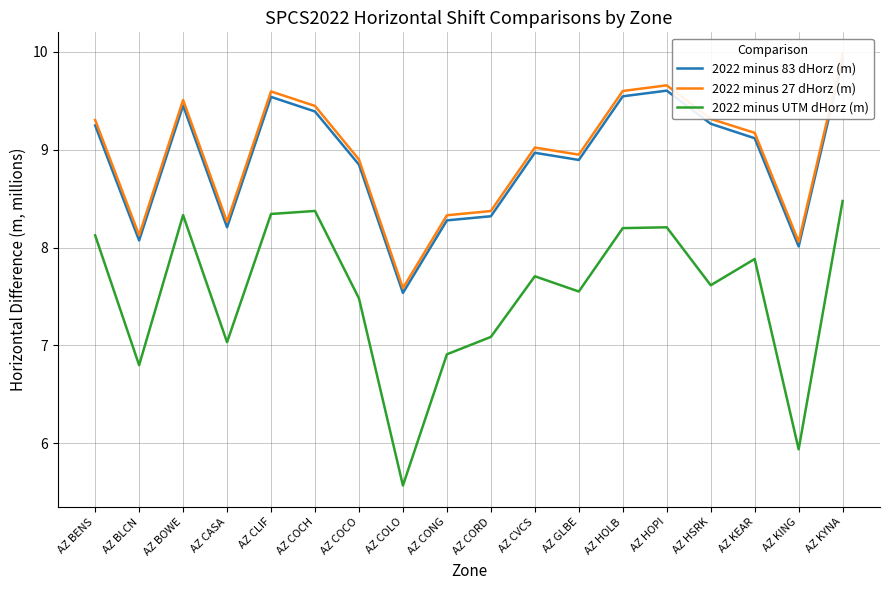

Reading left to right, list all the values displayed in this chart.

2022 minus 83 dHorz (m): 9.2	8.1	9.4	8.2	9.5	9.4	8.8	7.5	8.3	8.3	9.0	8.9	9.5	9.6	9.3	9.1	8.0	9.9
2022 minus 27 dHorz (m): 9.3	8.1	9.5	8.3	9.6	9.4	8.9	7.6	8.3	8.4	9.0	8.9	9.6	9.7	9.3	9.2	8.1	10.0
2022 minus UTM dHorz (m): 8.1	6.8	8.3	7.0	8.3	8.4	7.5	5.6	6.9	7.1	7.7	7.6	8.2	8.2	7.6	7.9	5.9	8.5